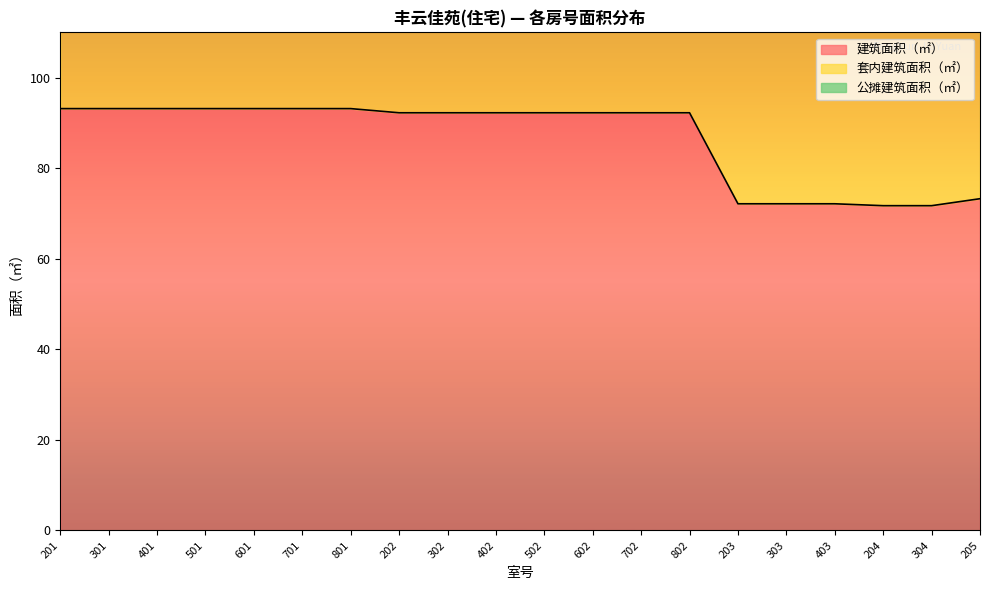

Rank the series by their average value, from highest to lowest.

套内建筑面积（㎡）, 建筑面积（㎡）